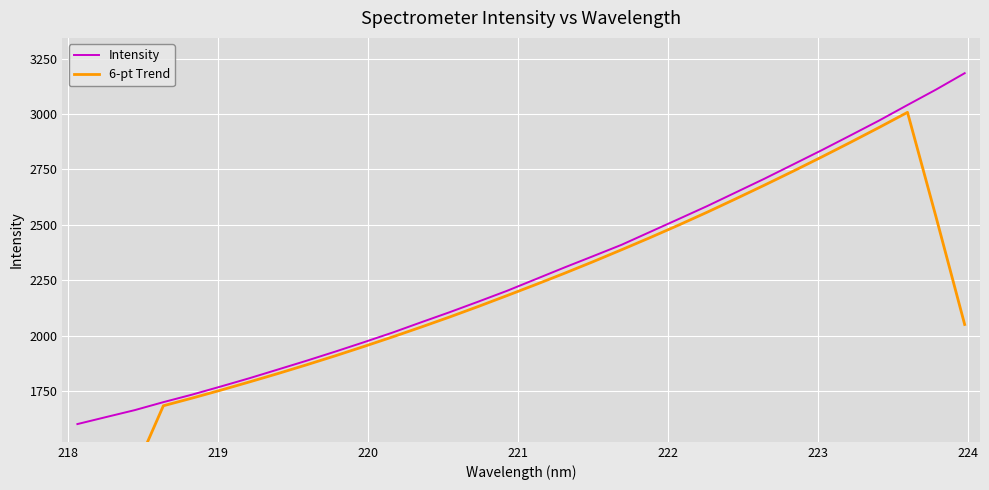

True or false: Intensity and 6-pt Trend cross at least once.

False